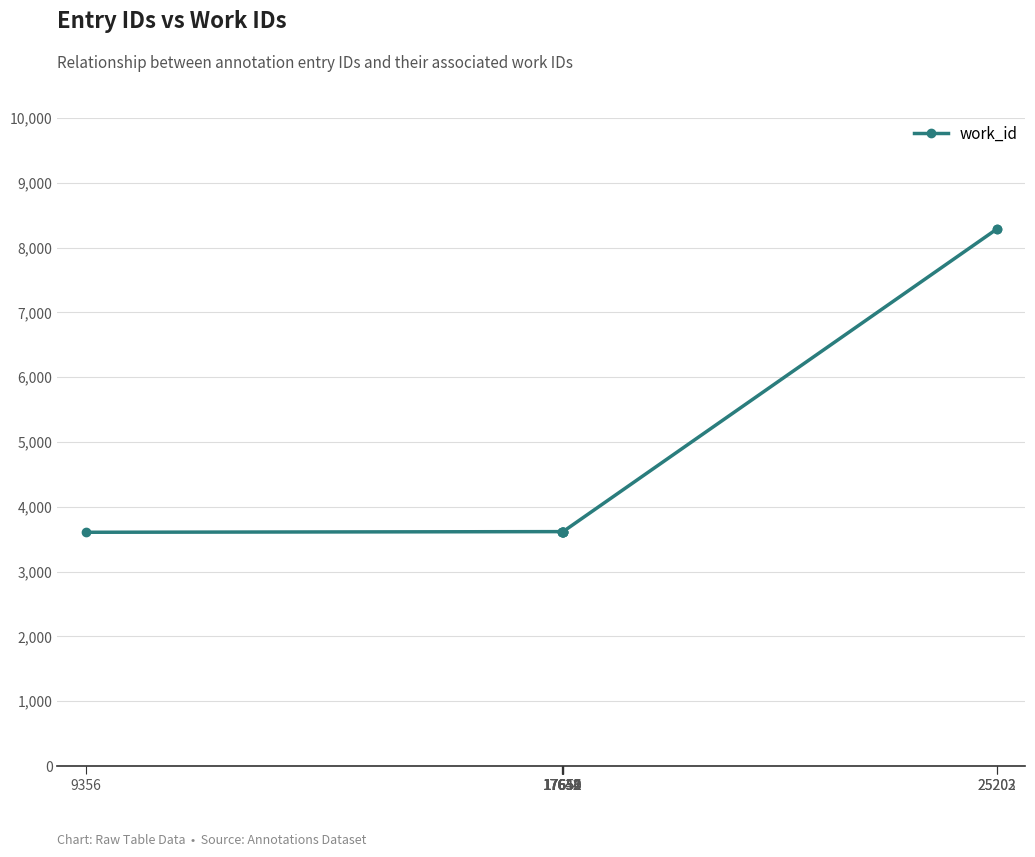

What is the smallest value displayed?

3607